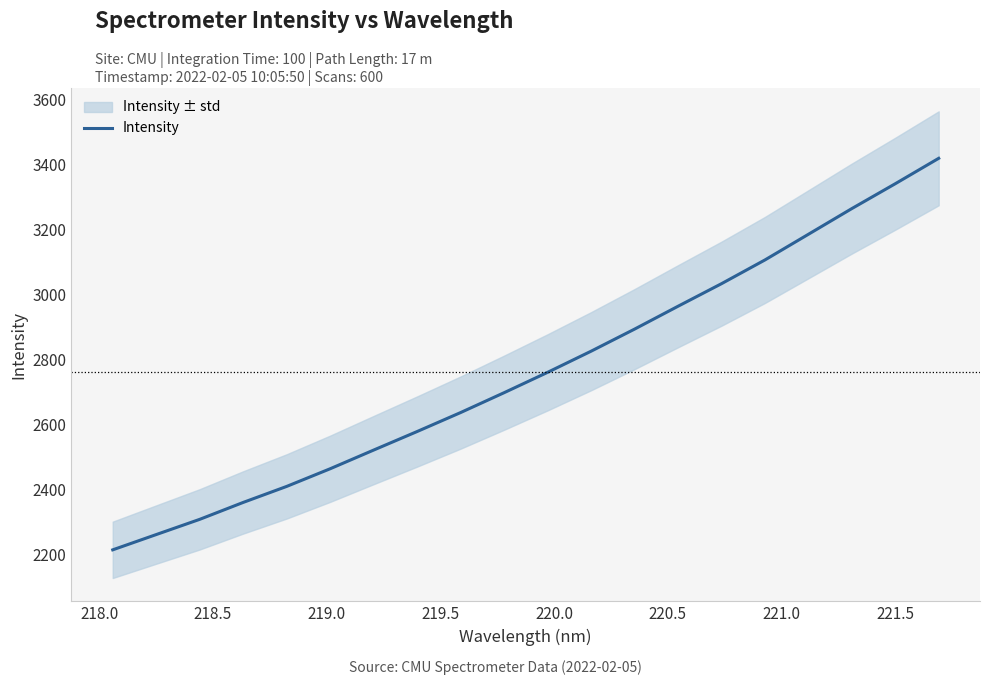

What is the average value?

2761.5